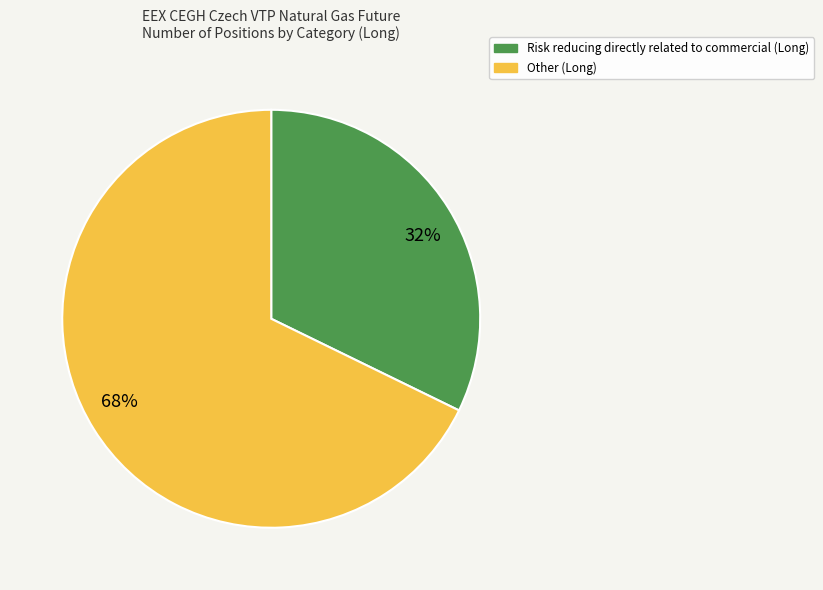

The Risk reducing directly related to commercial (Long) slice represents 32% of the pie. True or false?

True